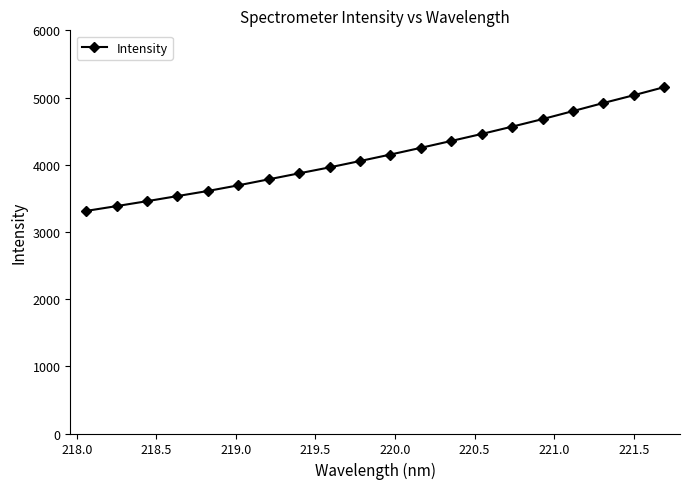

What is the maximum value shown in the chart?

5154.1